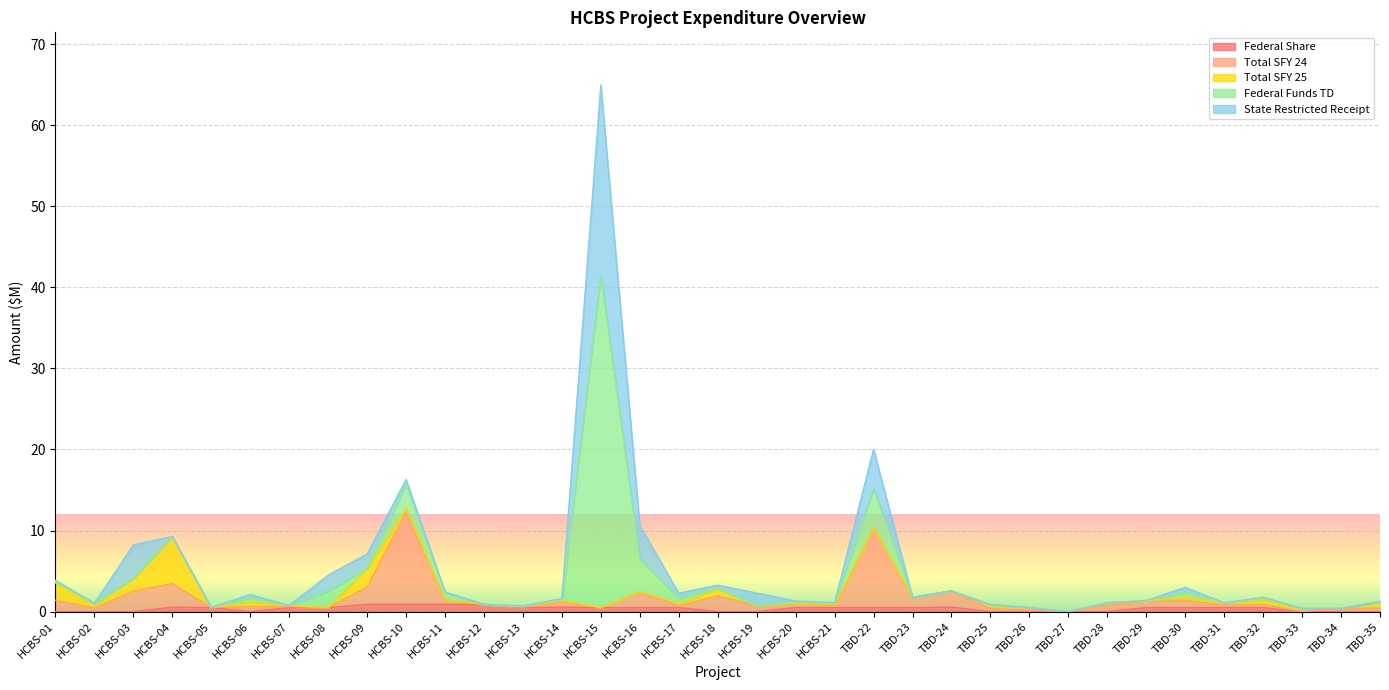

Which series has the largest total across all categories?

Federal Funds TD